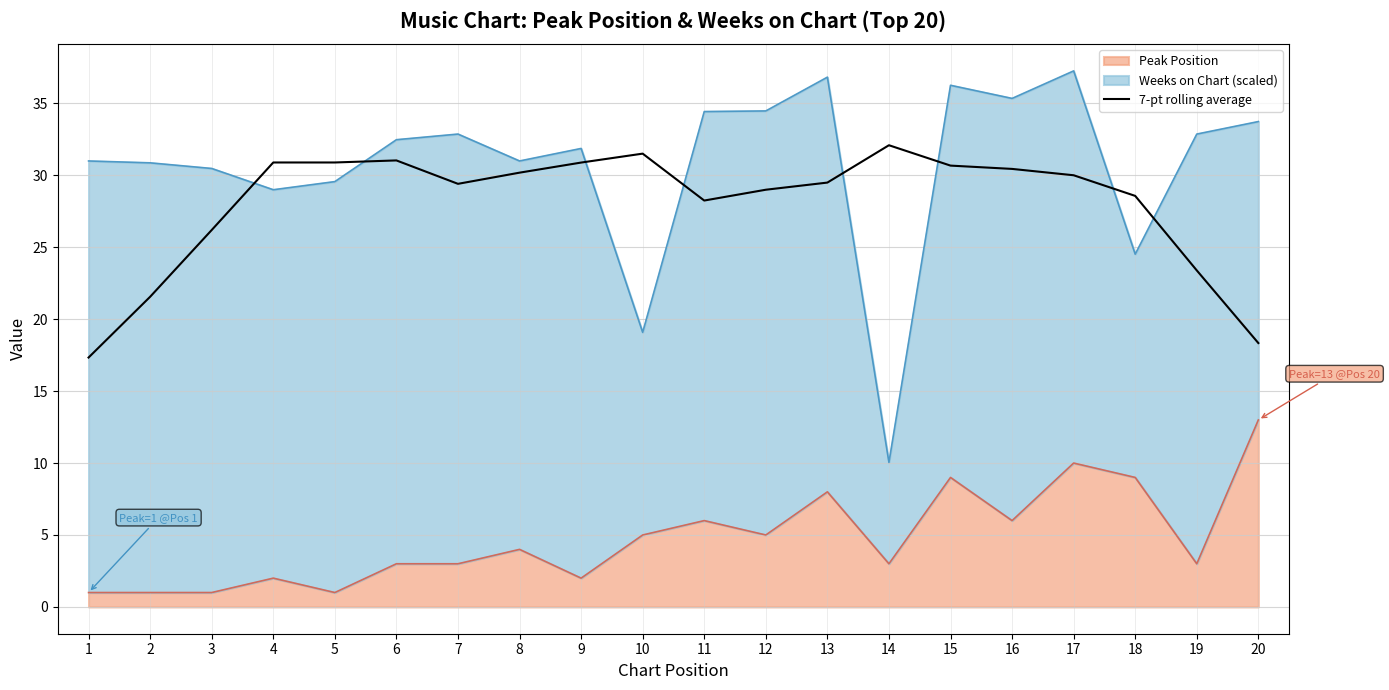

How many lines are shown in the chart?

1